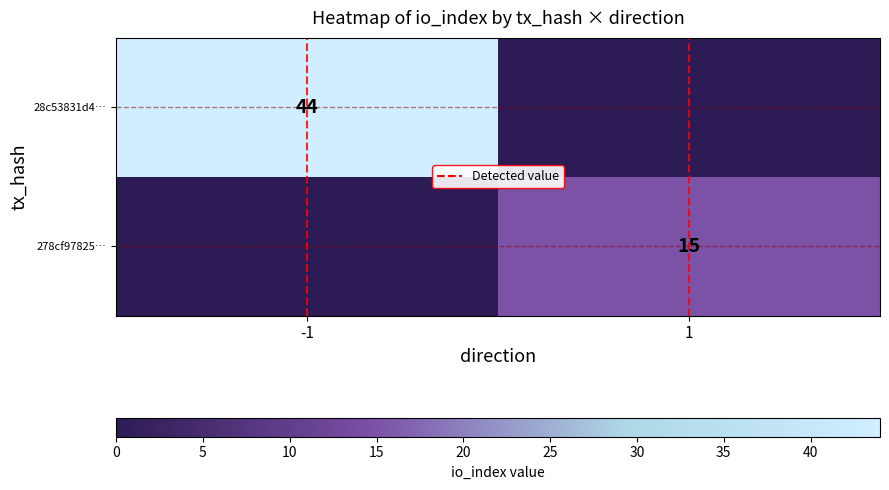

How many 278cf97825… values are between 0 and 15?

2